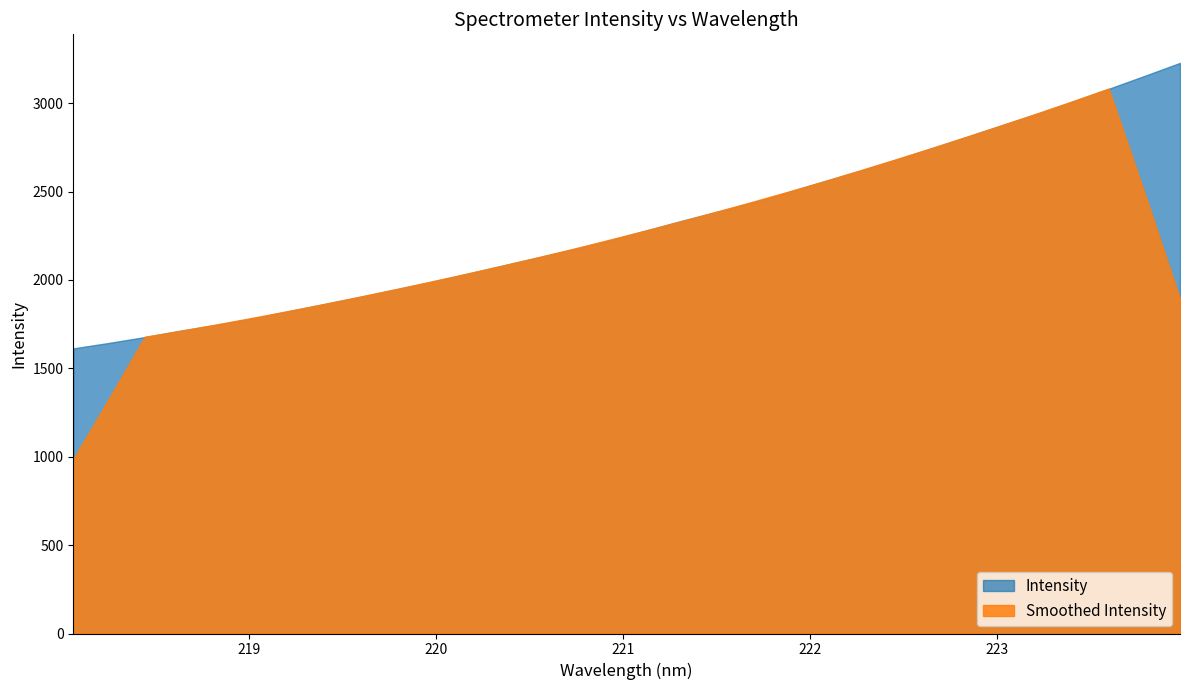

What position from the right is 223.7895?

2